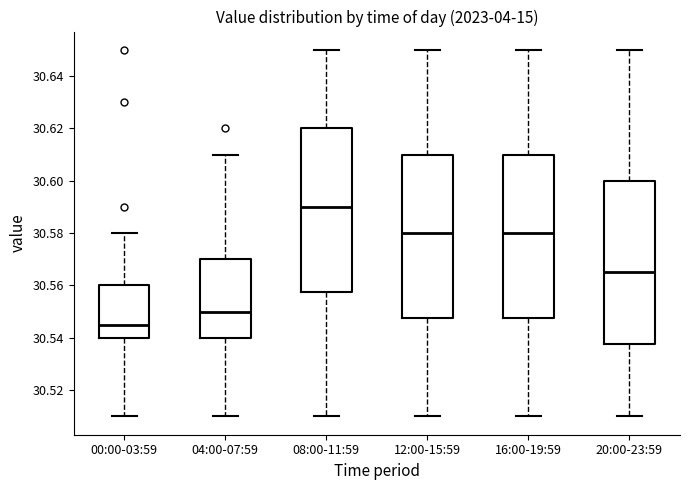

Reading left to right, transcribe this box plot: for each box, give where its median line is, the range the box spans, and where its two whiskers end, as read against the y-axis. The values are not printed on the chart, so give them approximately, as read against the axis.

00:00-03:59: median 30.546, box 30.540 to 30.560, whiskers 30.510 to 30.580
04:00-07:59: median 30.550, box 30.540 to 30.570, whiskers 30.510 to 30.610
08:00-11:59: median 30.590, box 30.558 to 30.620, whiskers 30.510 to 30.650
12:00-15:59: median 30.580, box 30.548 to 30.610, whiskers 30.510 to 30.650
16:00-19:59: median 30.580, box 30.548 to 30.610, whiskers 30.510 to 30.650
20:00-23:59: median 30.566, box 30.538 to 30.600, whiskers 30.510 to 30.650